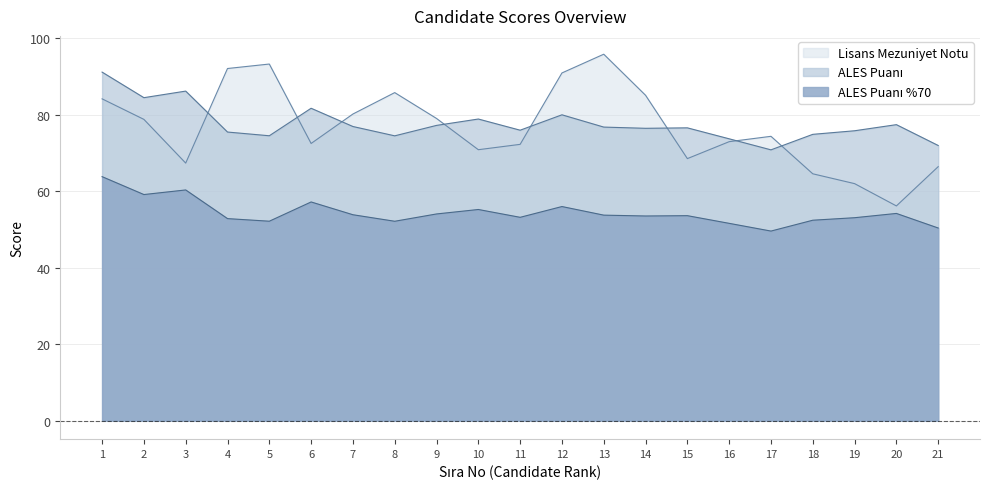

Reading left to right, transcribe all the data shown in this chart.

Lisans Mezuniyet Notu: 1=84.1	2=78.8	3=67.3	4=92.1	5=93.2	6=72.5	7=80.2	8=85.8	9=79.0	10=70.8	11=72.2	12=90.9	13=95.8	14=85.1	15=68.5	16=72.9	17=74.3	18=64.5	19=62.0	20=56.1	21=66.4
ALES Puanı: 1=91.1	2=84.4	3=86.2	4=75.4	5=74.5	6=81.7	7=76.9	8=74.5	9=77.2	10=78.9	11=75.9	12=80.0	13=76.7	14=76.4	15=76.5	16=73.7	17=70.8	18=74.8	19=75.8	20=77.4	21=71.9
ALES Puanı %70: 1=63.8	2=59.1	3=60.3	4=52.8	5=52.1	6=57.2	7=53.8	8=52.1	9=54.0	10=55.2	11=53.2	12=56.0	13=53.7	14=53.5	15=53.6	16=51.6	17=49.6	18=52.4	19=53.0	20=54.2	21=50.4